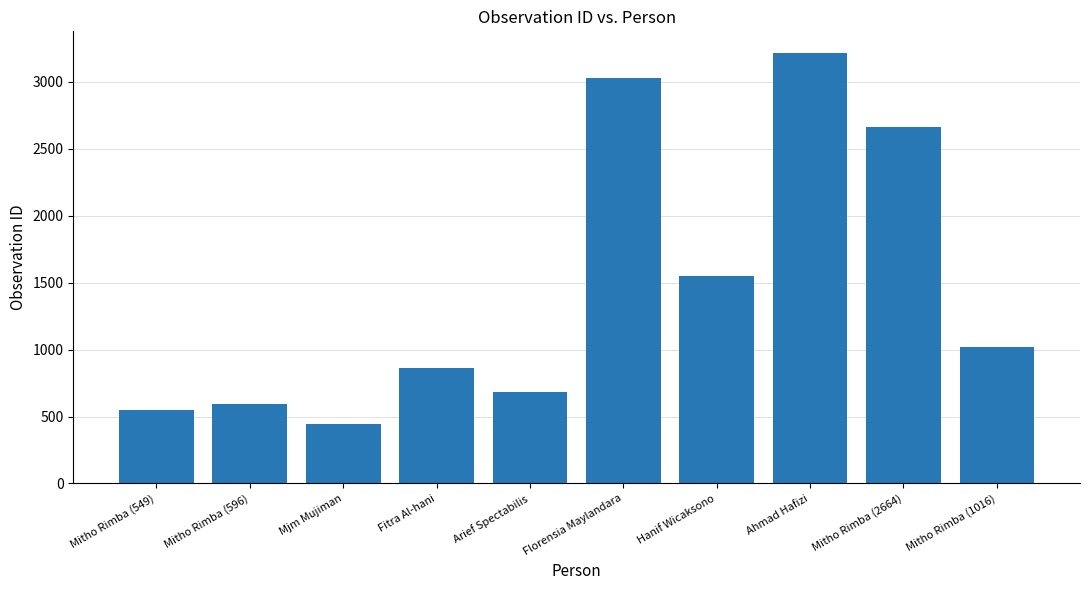

What is the average value?

1460